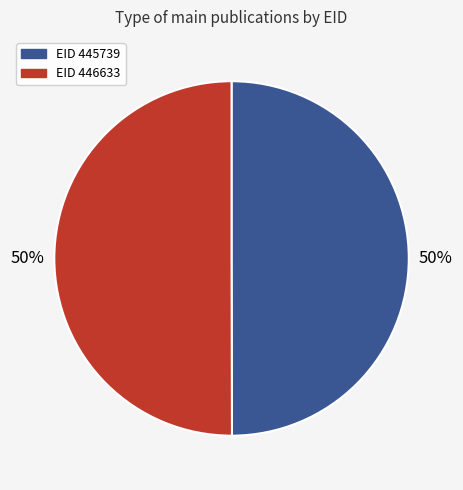

To the nearest percent, what is the average slice percentage?

50%